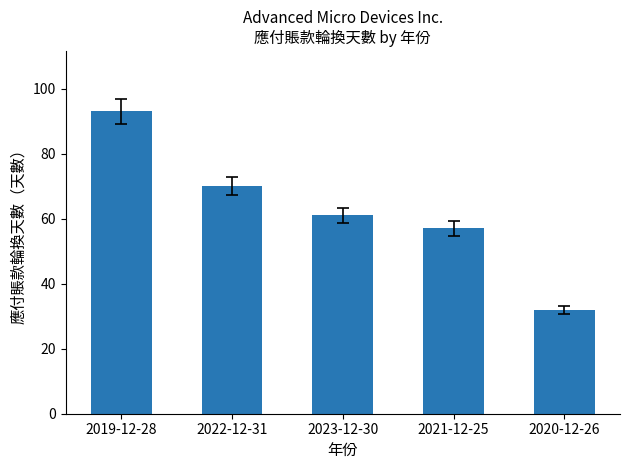

At which category does the chart reach its minimum across all series?

2020-12-26